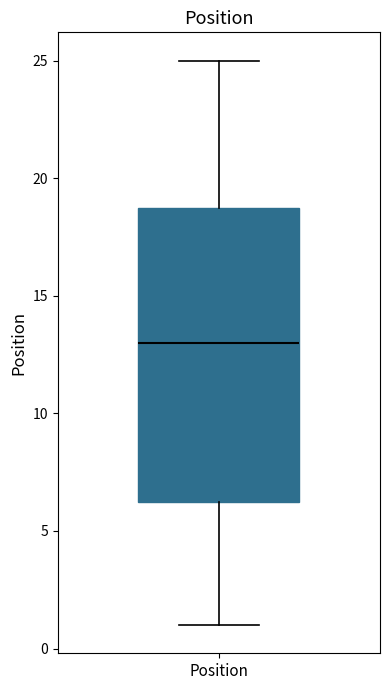

Read this box plot against the y-axis: the position of the median line, the range covered by the box, and the ends of both whiskers. The values are not printed on the chart, so give them approximately, as read against the axis.

median 13.0, box 6.5 to 19.0, whiskers 1.0 to 25.0